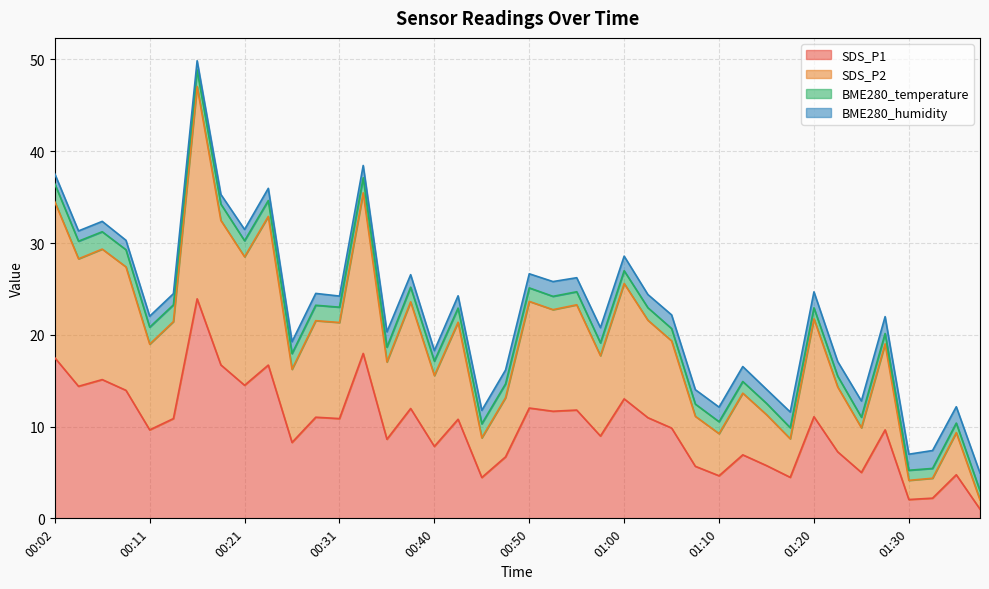

What is the maximum value for SDS_P1?

23.9